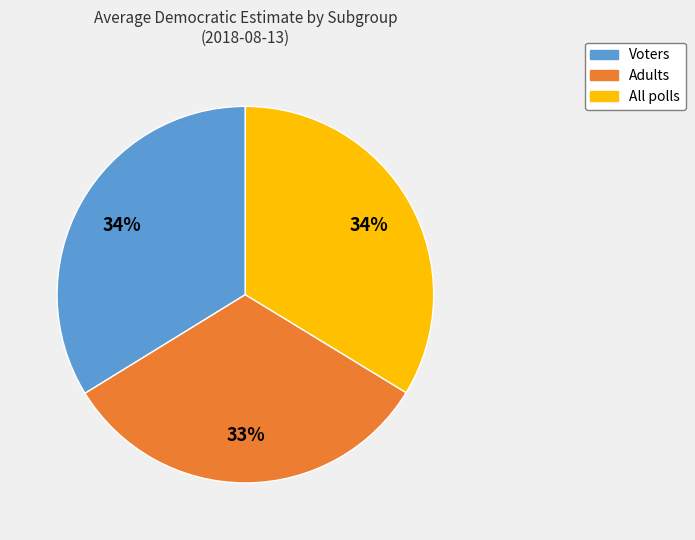

What percentage is the Adults slice, to the nearest percent?

33%